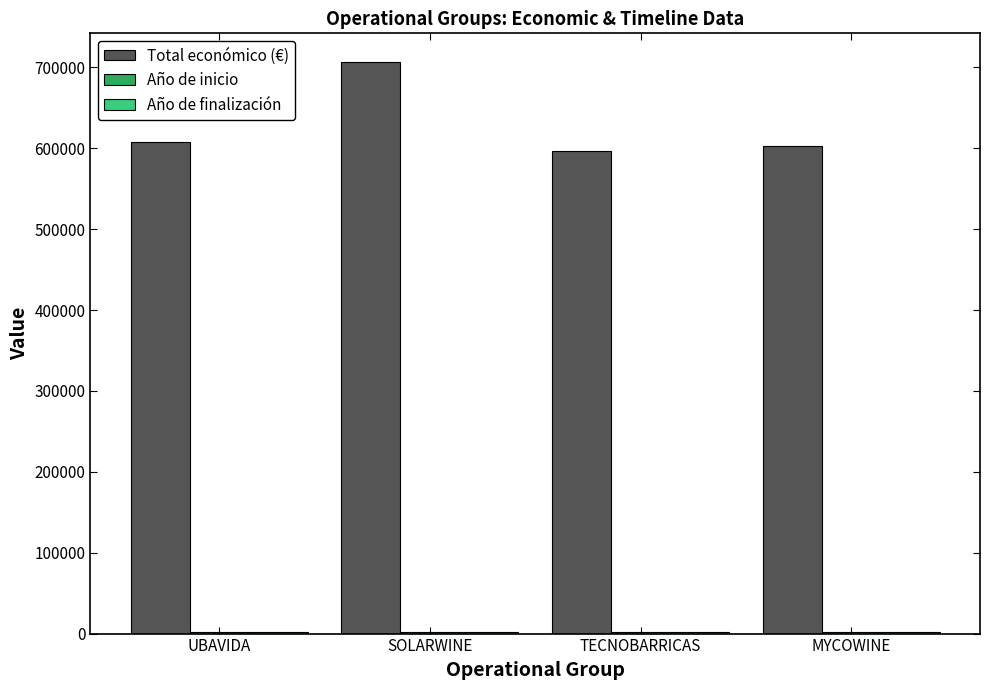

Which series changed the most between SOLARWINE and MYCOWINE?

Total económico (€)